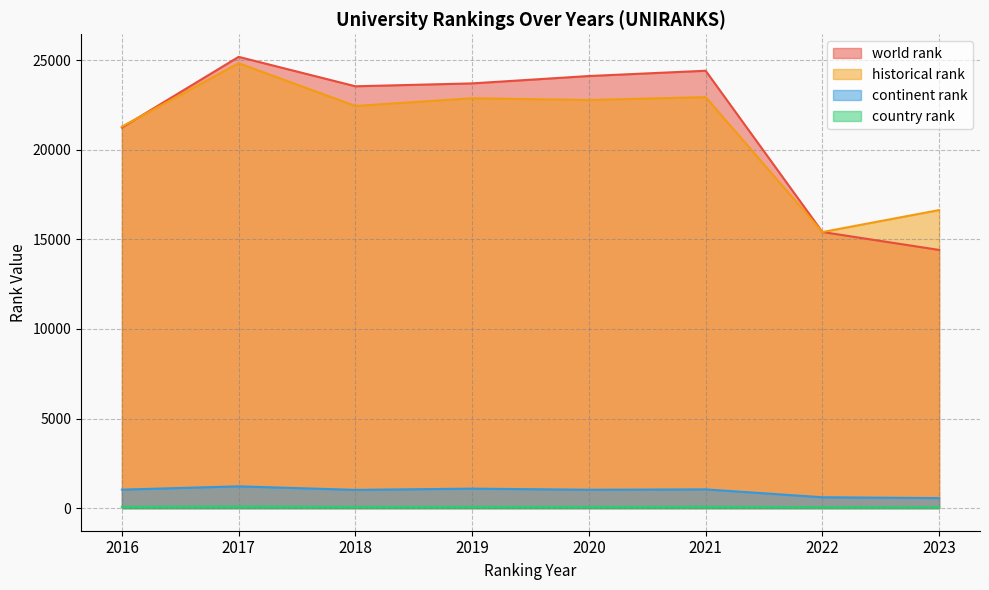

The value of world rank at 2016 is 32803.2. True or false?

False